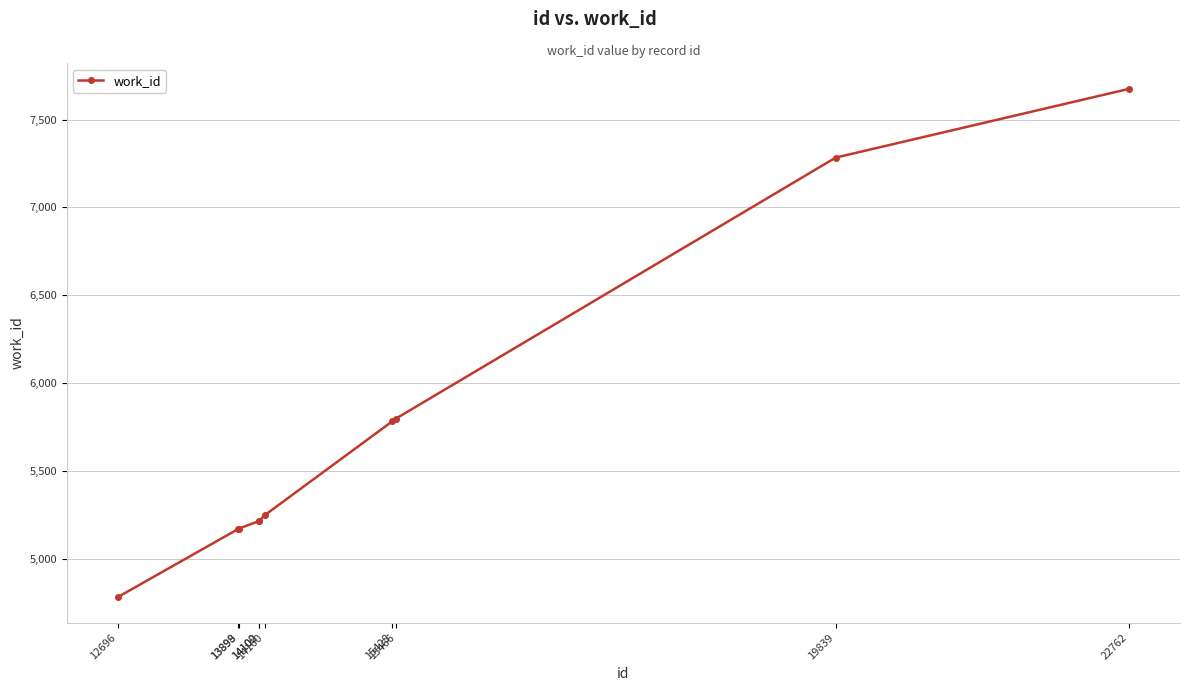

What is the maximum value shown in the chart?

7675